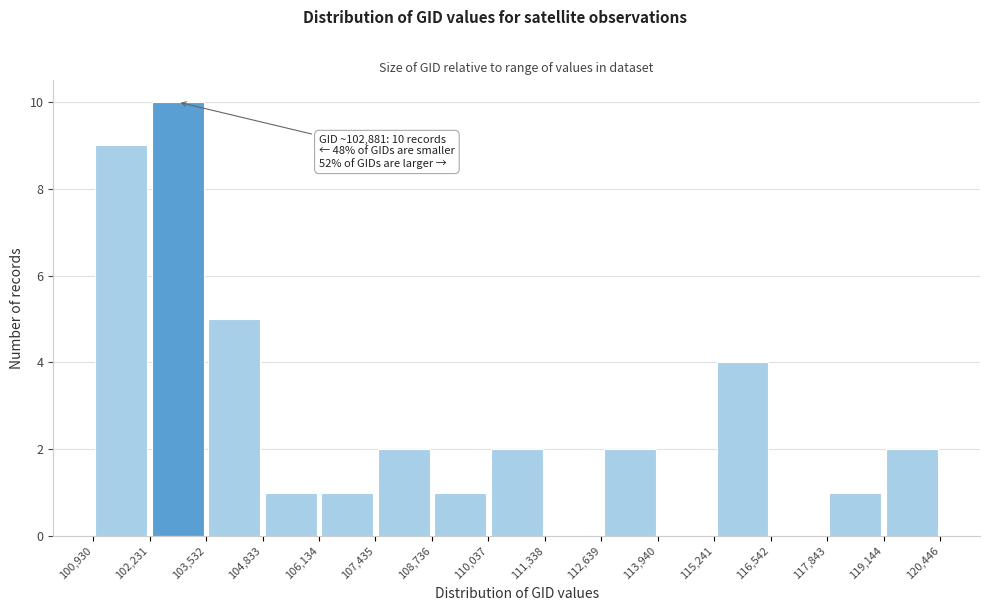

Which range on the x-axis has the tallest bar?

102,231 to 103,532